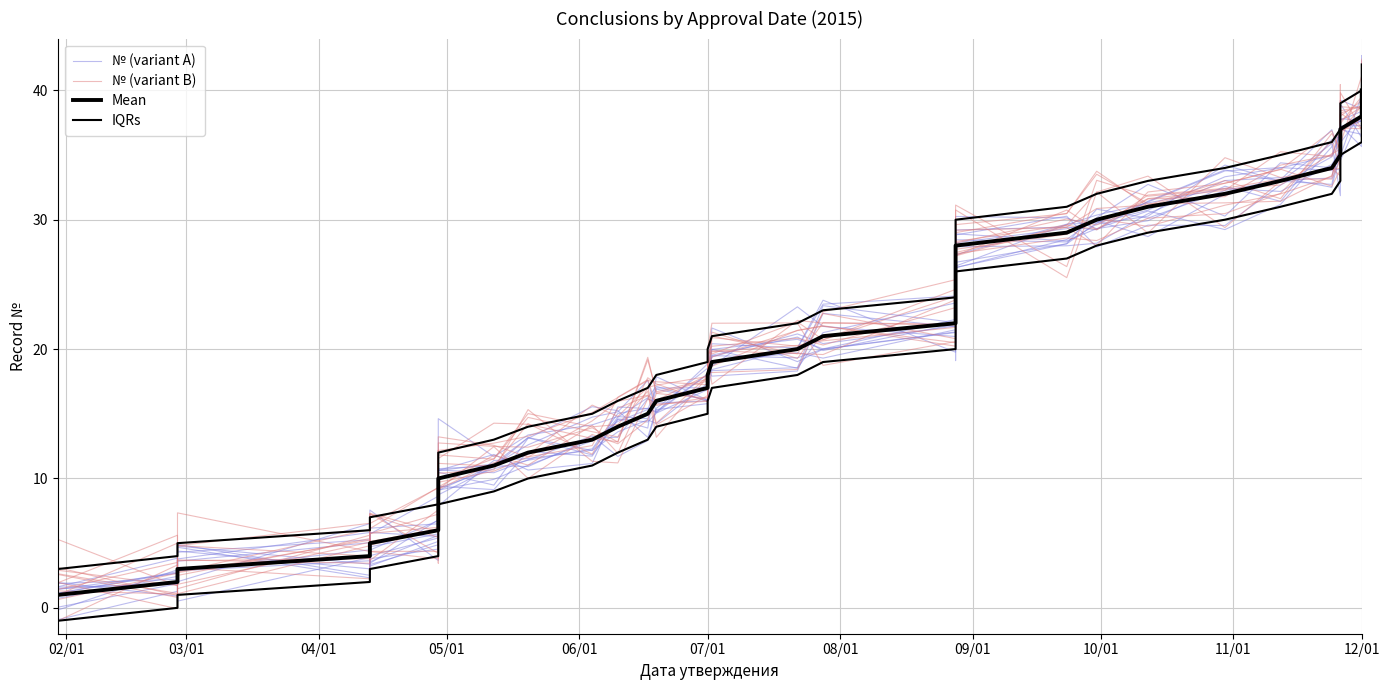

Reading left to right, what are all the values shown in this chart?

№ (variant A): 1.6	1.8	3.8	5.8	4.7	5.7	8.9	8.9	8.4	10.7	10.4	11.4	13.3	11.7	12.9	15.3	15.8	18.4	17.9	18.3	22.8	21.7	23.1	22.3	24.3	26.1	25.6	28.5	28.3	29.6	30.3	34.2	33.0	32.7	36.0	34.5	37.3	35.6	37.4	40.2
№ (variant B): 1.3	1.1	1.1	4.8	4.4	4.4	6.5	6.9	12.0	11.8	11.5	14.7	13.6	13.2	17.8	17.3	15.9	18.2	18.2	18.4	22.9	25.4	21.4	25.3	24.5	25.8	26.6	27.2	29.6	29.3	31.9	32.4	33.1	33.1	34.6	37.6	38.3	37.0	39.6	41.6
Mean: 1.0	2.0	3.0	4.0	5.0	6.0	7.0	8.0	9.0	10.0	11.0	12.0	13.0	14.0	15.0	16.0	17.0	18.0	19.0	20.0	21.0	22.0	23.0	24.0	25.0	26.0	27.0	28.0	29.0	30.0	31.0	32.0	33.0	34.0	35.0	36.0	37.0	38.0	39.0	40.0
IQRs: 3.0	4.0	5.0	6.0	7.0	8.0	9.0	10.0	11.0	12.0	13.0	14.0	15.0	16.0	17.0	18.0	19.0	20.0	21.0	22.0	23.0	24.0	25.0	26.0	27.0	28.0	29.0	30.0	31.0	32.0	33.0	34.0	35.0	36.0	37.0	38.0	39.0	40.0	41.0	42.0